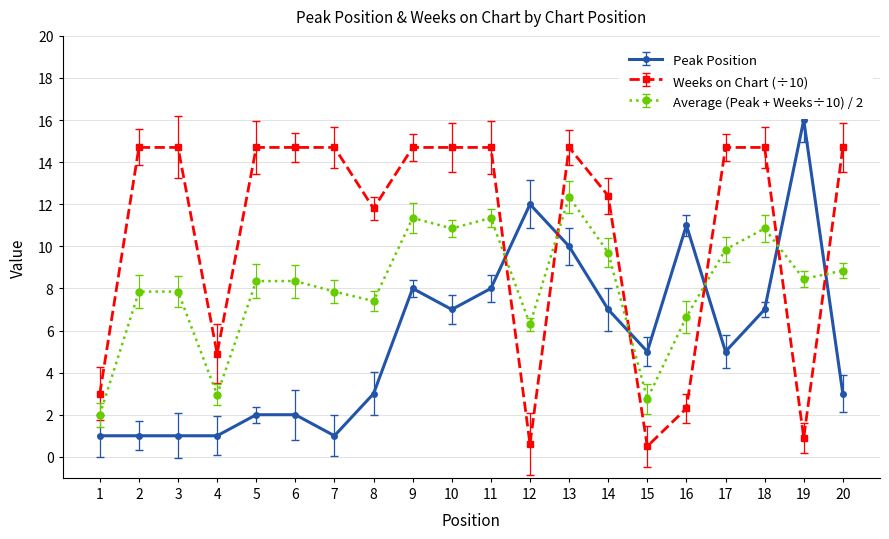

List the series in order of their overall mean, highest first.

Weeks on Chart (÷10), Average (Peak + Weeks÷10) / 2, Peak Position